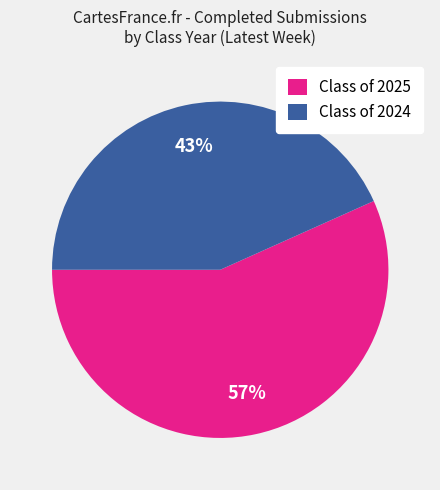

How many slices are in this pie chart?

2